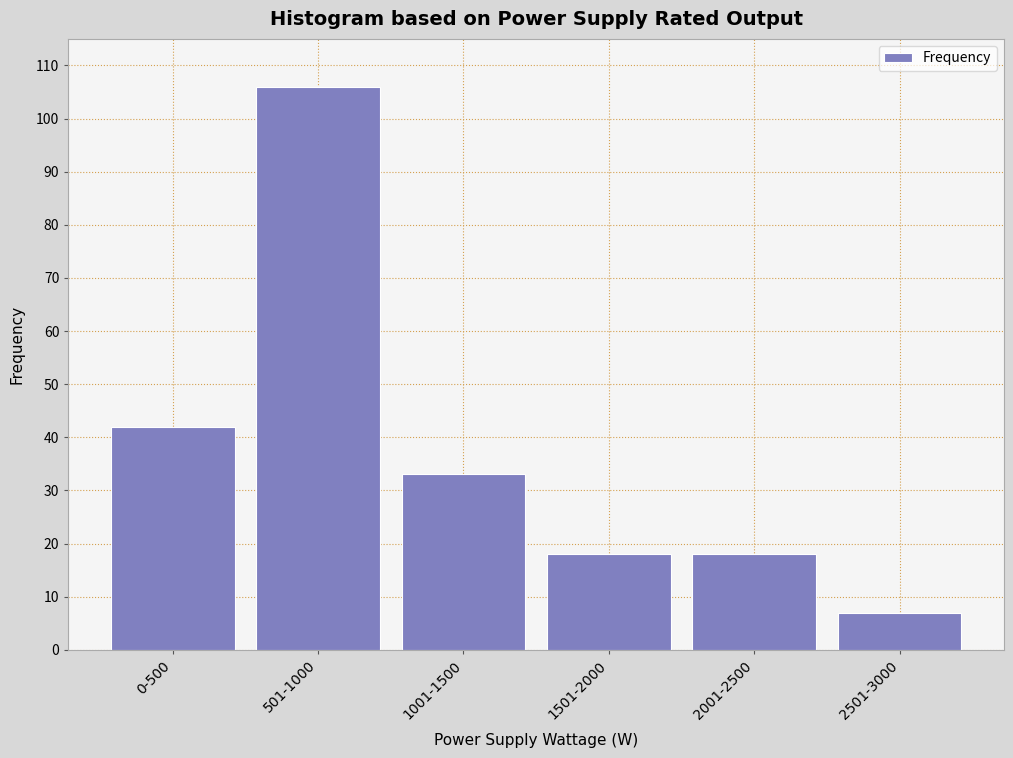

Reading left to right, extract all data points from this chart.

42	106	33	18	18	7